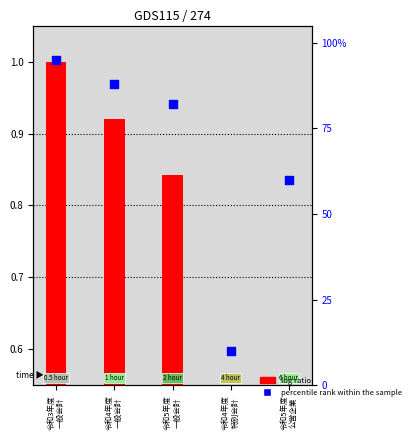

Which series has the largest total across all categories?

percentile rank within the sample